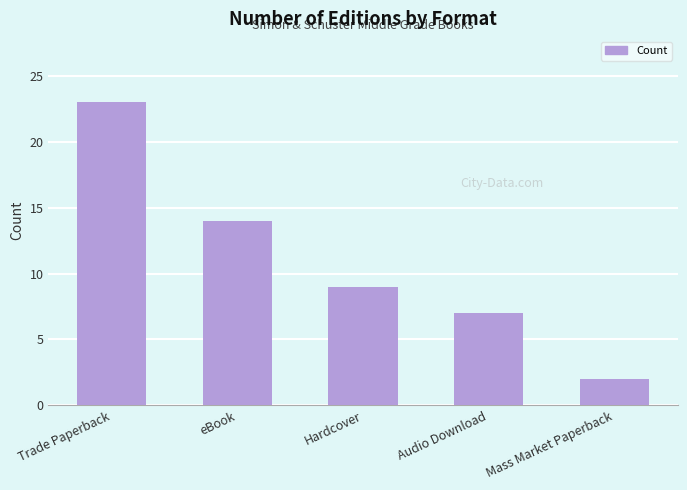

What is the ratio of the value at Hardcover to the value at Audio Download?

1.3